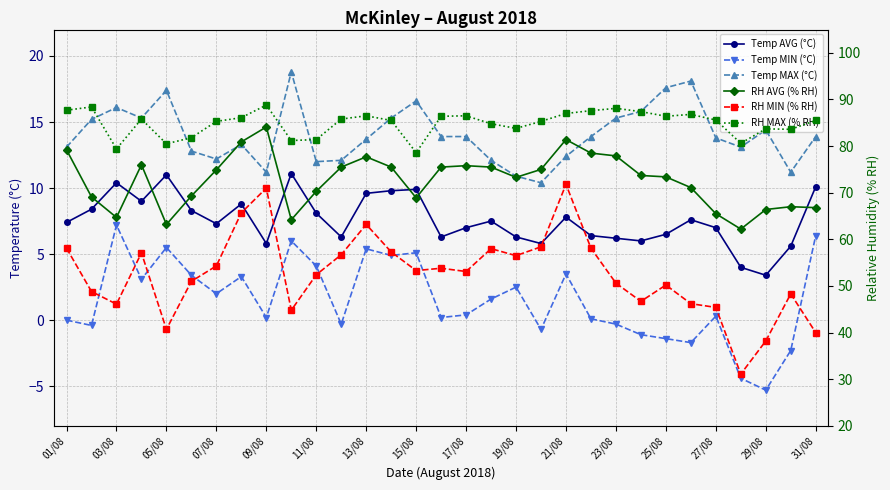

Where does the Temp AVG (°C) series first go above 7?

01/08